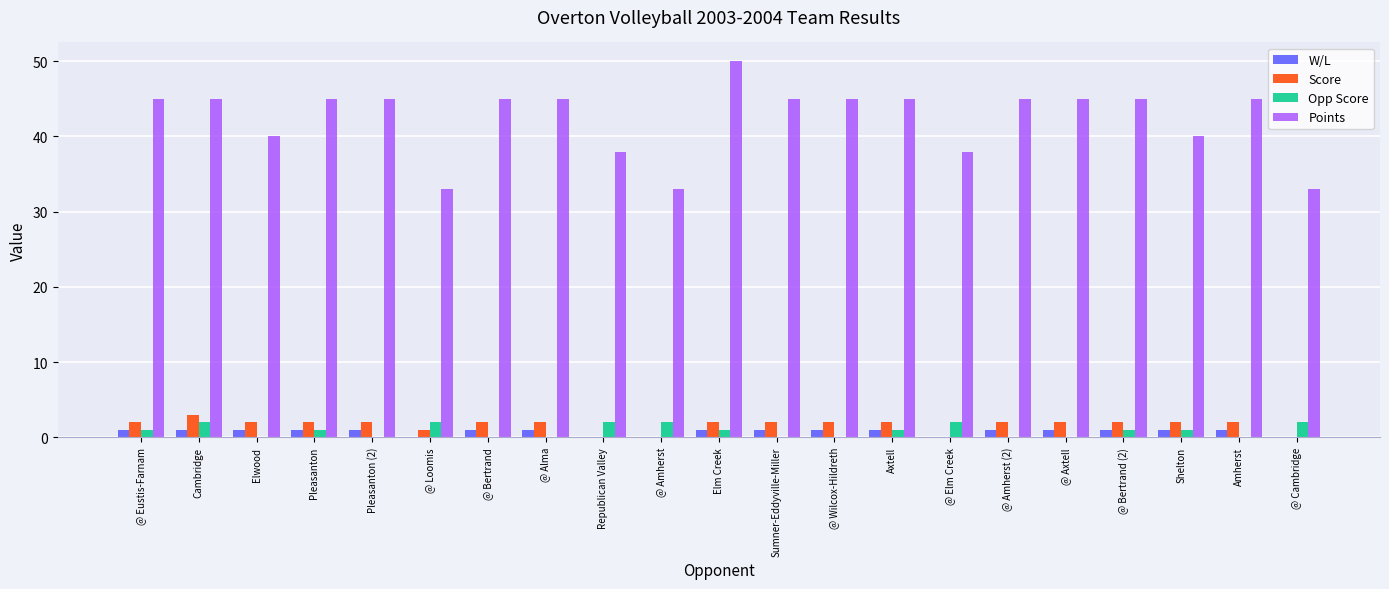

Are the bars grouped side by side (vs. stacked)?

Yes